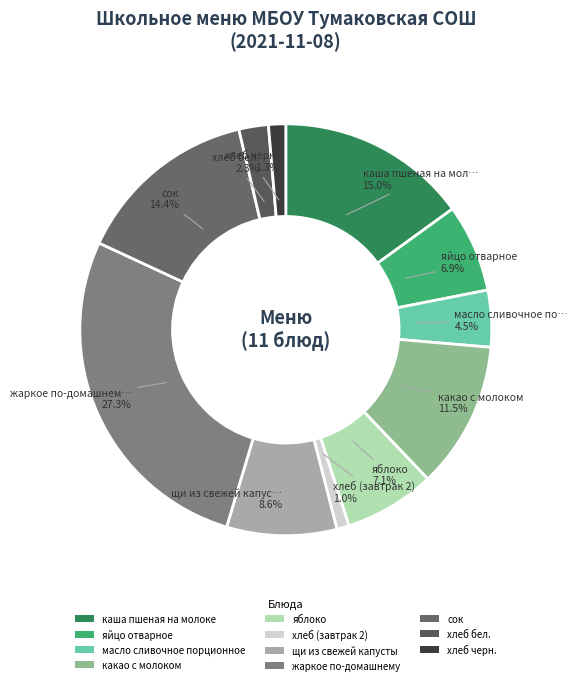

To the nearest percent, what is the combined percentage of жаркое по-домашнему and щи из свежей капусты?

36%